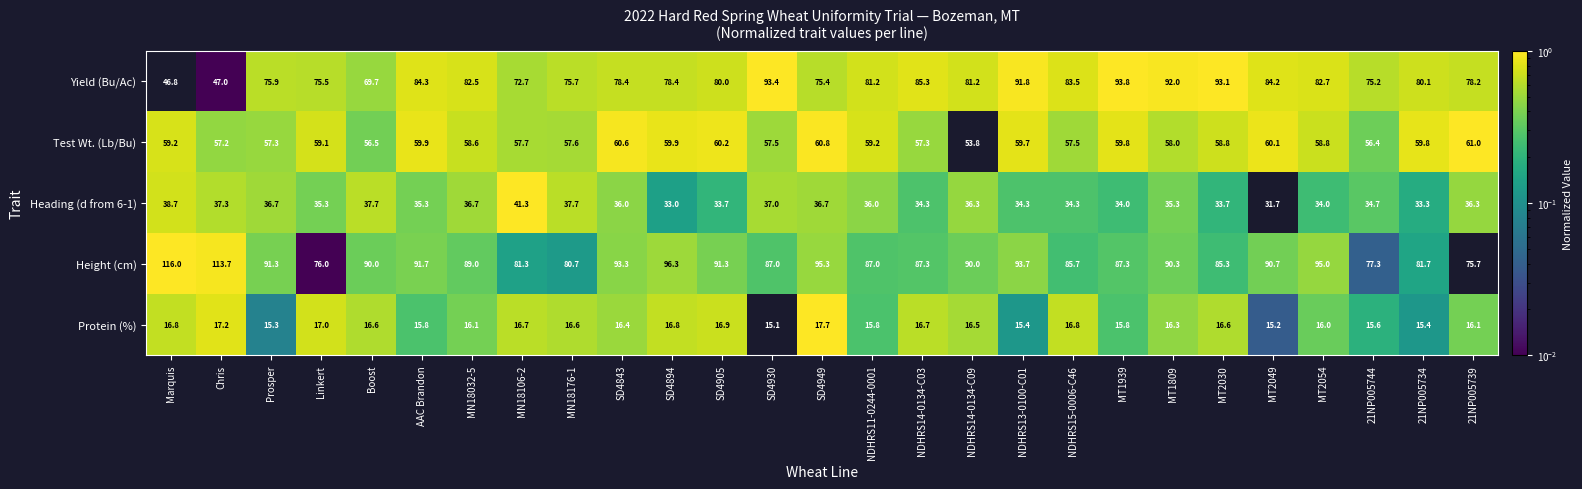

Which category has the lowest value across all series?

SD4930